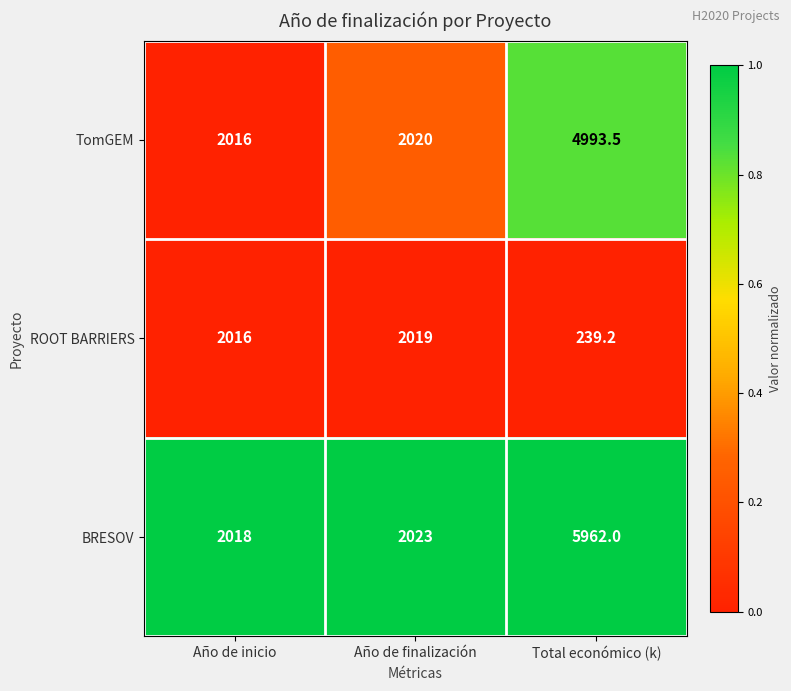

True or false: ROOT BARRIERS has a value of 2016.0 at Año de inicio.

True